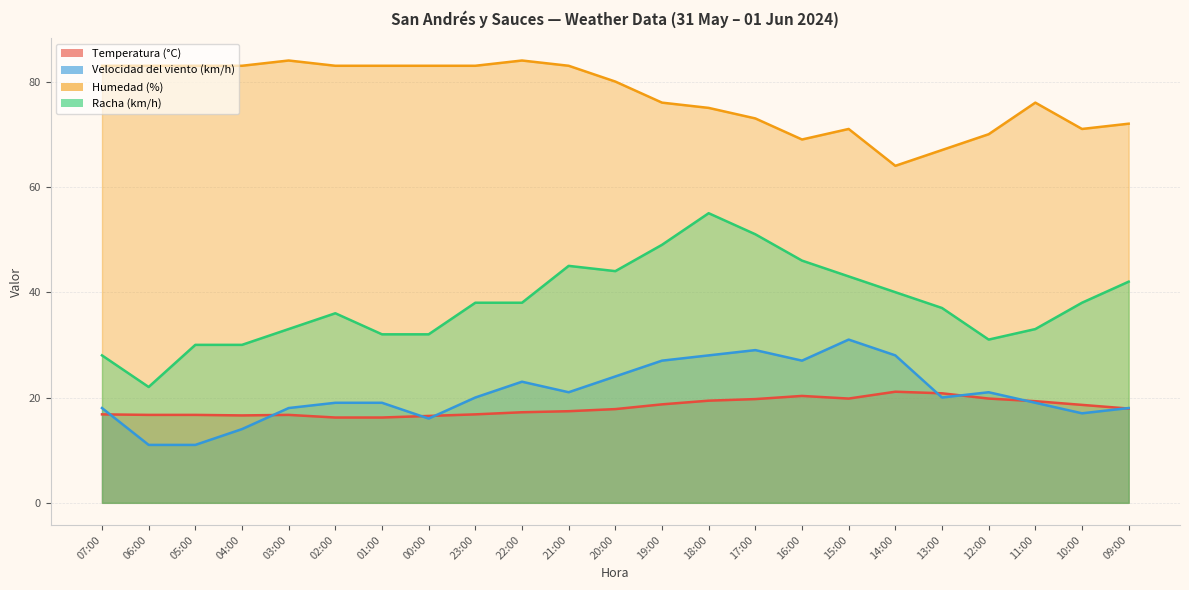

Reading right to left, transcribe all the data shown in this chart.

Temperatura (°C): 17.9	18.6	19.3	19.8	20.8	21.1	19.8	20.3	19.7	19.4	18.7	17.8	17.4	17.2	16.8	16.5	16.2	16.2	16.7	16.6	16.7	16.7	16.8
Velocidad del viento (km/h): 18.0	17.0	19.0	21.0	20.0	28.0	31.0	27.0	29.0	28.0	27.0	24.0	21.0	23.0	20.0	16.0	19.0	19.0	18.0	14.0	11.0	11.0	18.0
Humedad (%): 72.0	71.0	76.0	70.0	67.0	64.0	71.0	69.0	73.0	75.0	76.0	80.0	83.0	84.0	83.0	83.0	83.0	83.0	84.0	83.0	83.0	83.0	83.0
Racha (km/h): 42.0	38.0	33.0	31.0	37.0	40.0	43.0	46.0	51.0	55.0	49.0	44.0	45.0	38.0	38.0	32.0	32.0	36.0	33.0	30.0	30.0	22.0	28.0